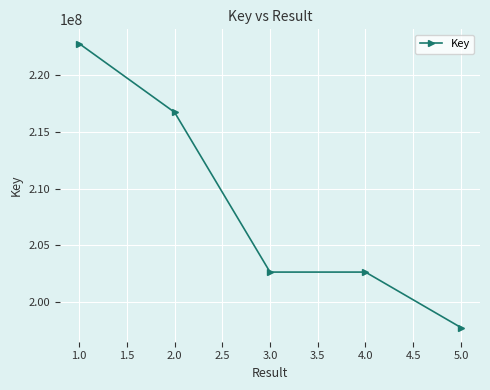

Read the value at 4.0, to the nearest 10.

202657700